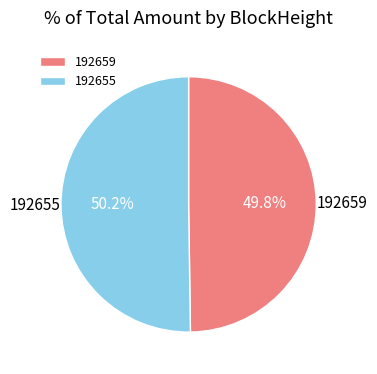

Is there a majority slice in this chart?

Yes